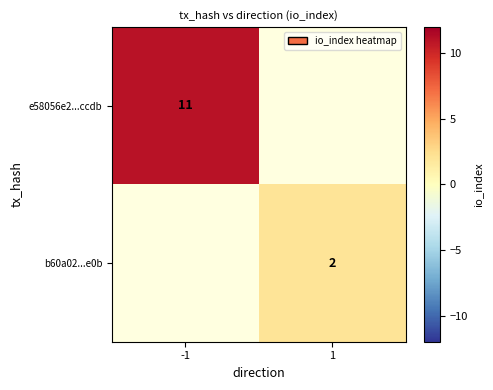

How many categories are shown in the chart?

2